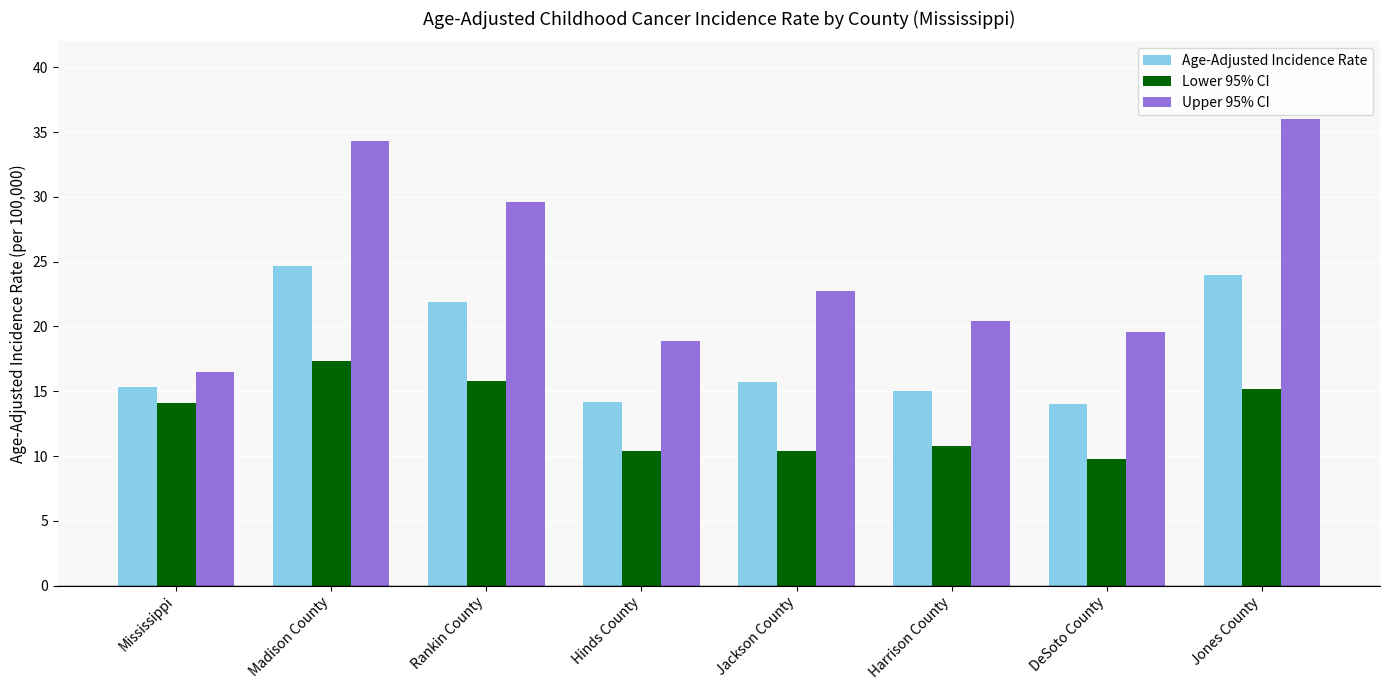

What are all the series names shown in the legend?

Age-Adjusted Incidence Rate, Lower 95% CI, Upper 95% CI